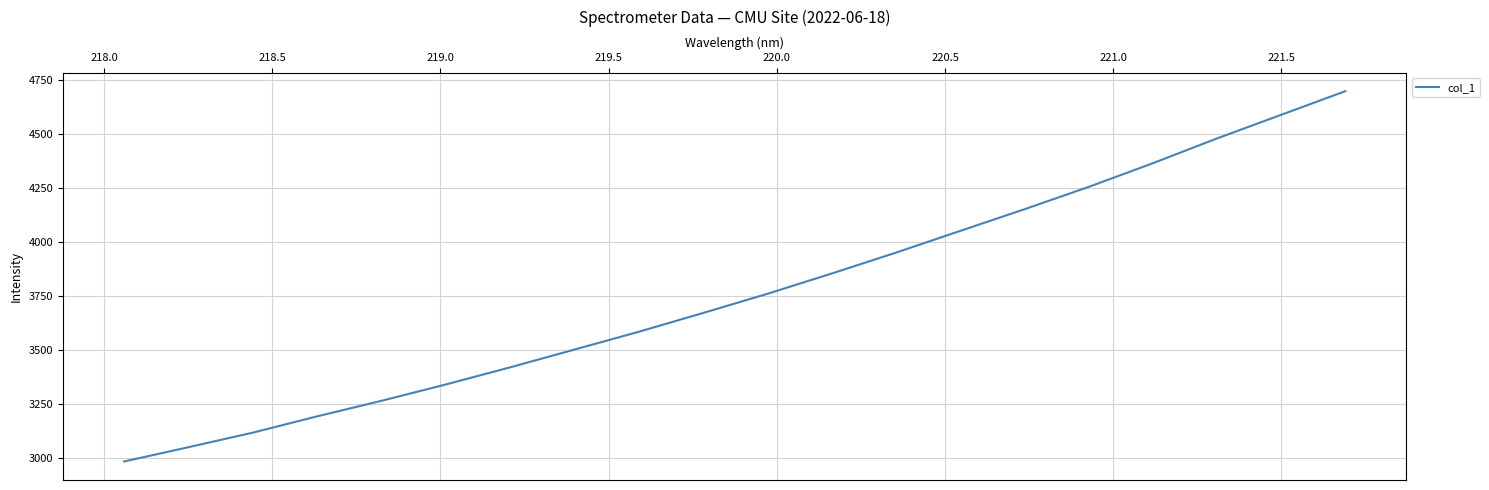

What is the maximum value shown in the chart?

4698.1